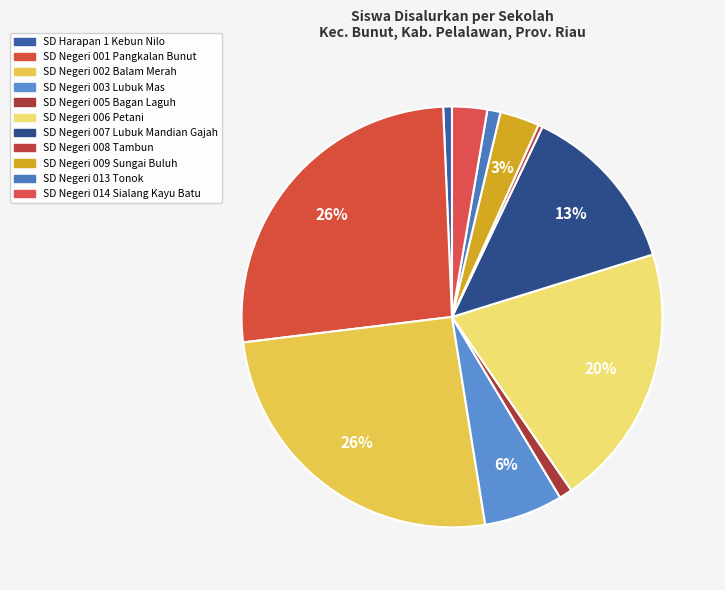

How many slices are in this pie chart?

11